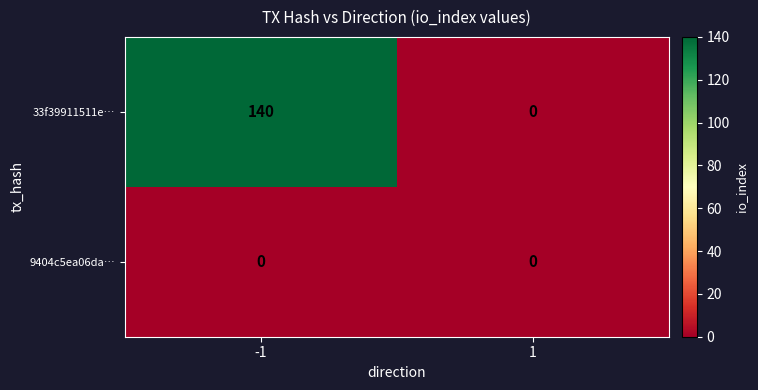

Reading left to right, what are all the values shown in this chart?

33f39911511e…: 140	0
9404c5ea06da…: 0	0